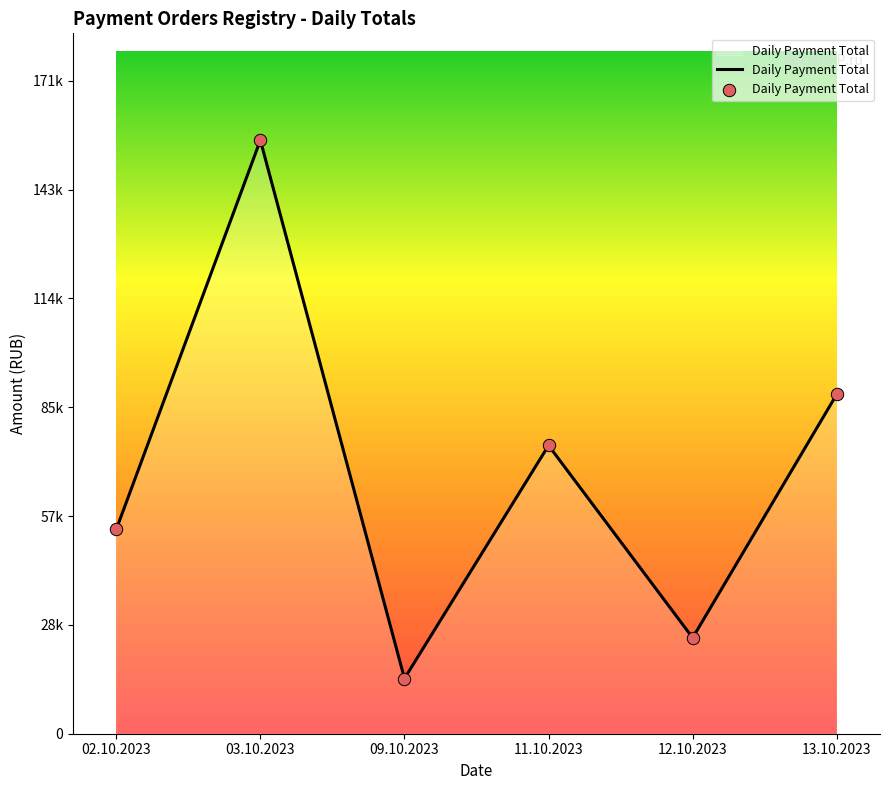

What is the change in value from 03.10.2023 to 13.10.2023?

-66780.2